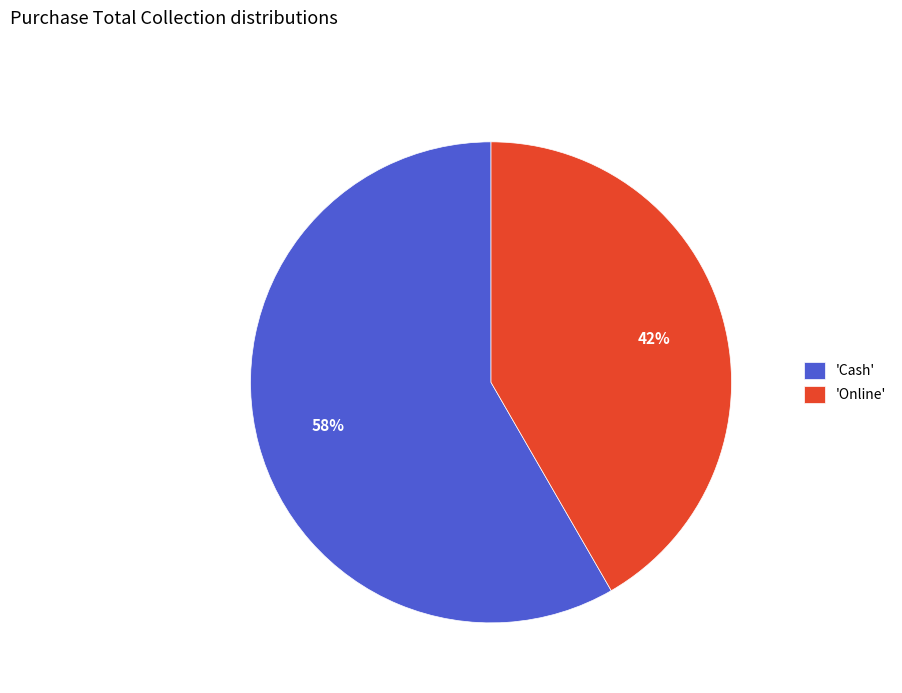

To the nearest percent, what is the average slice percentage?

50%